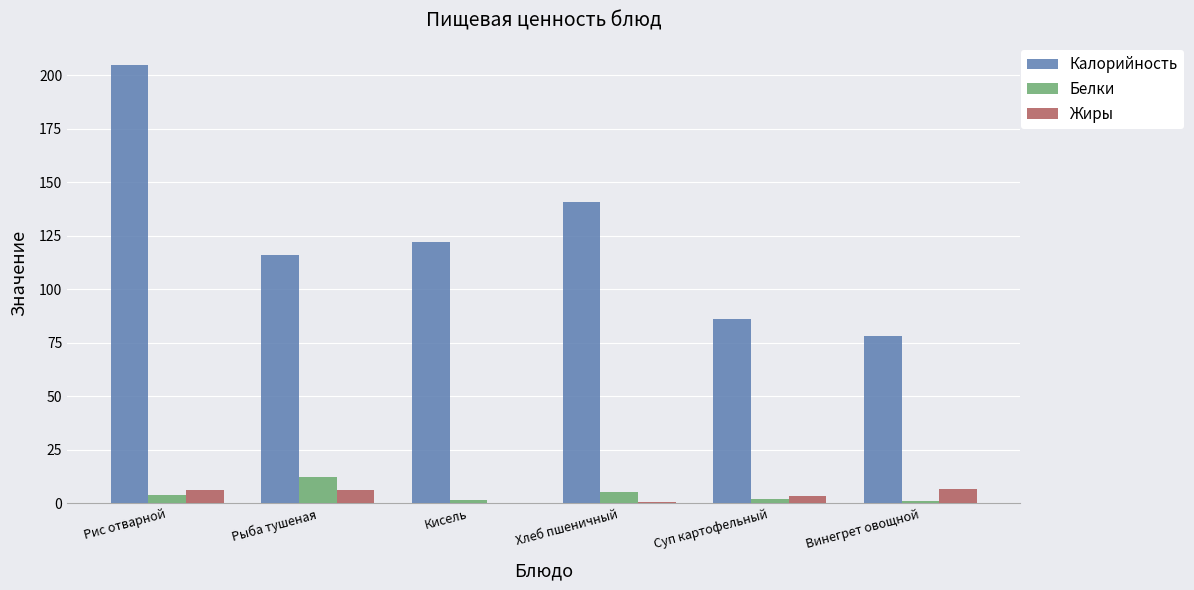

Is the value of Белки at Хлеб пшеничный greater than the value of Калорийность at Кисель?

No